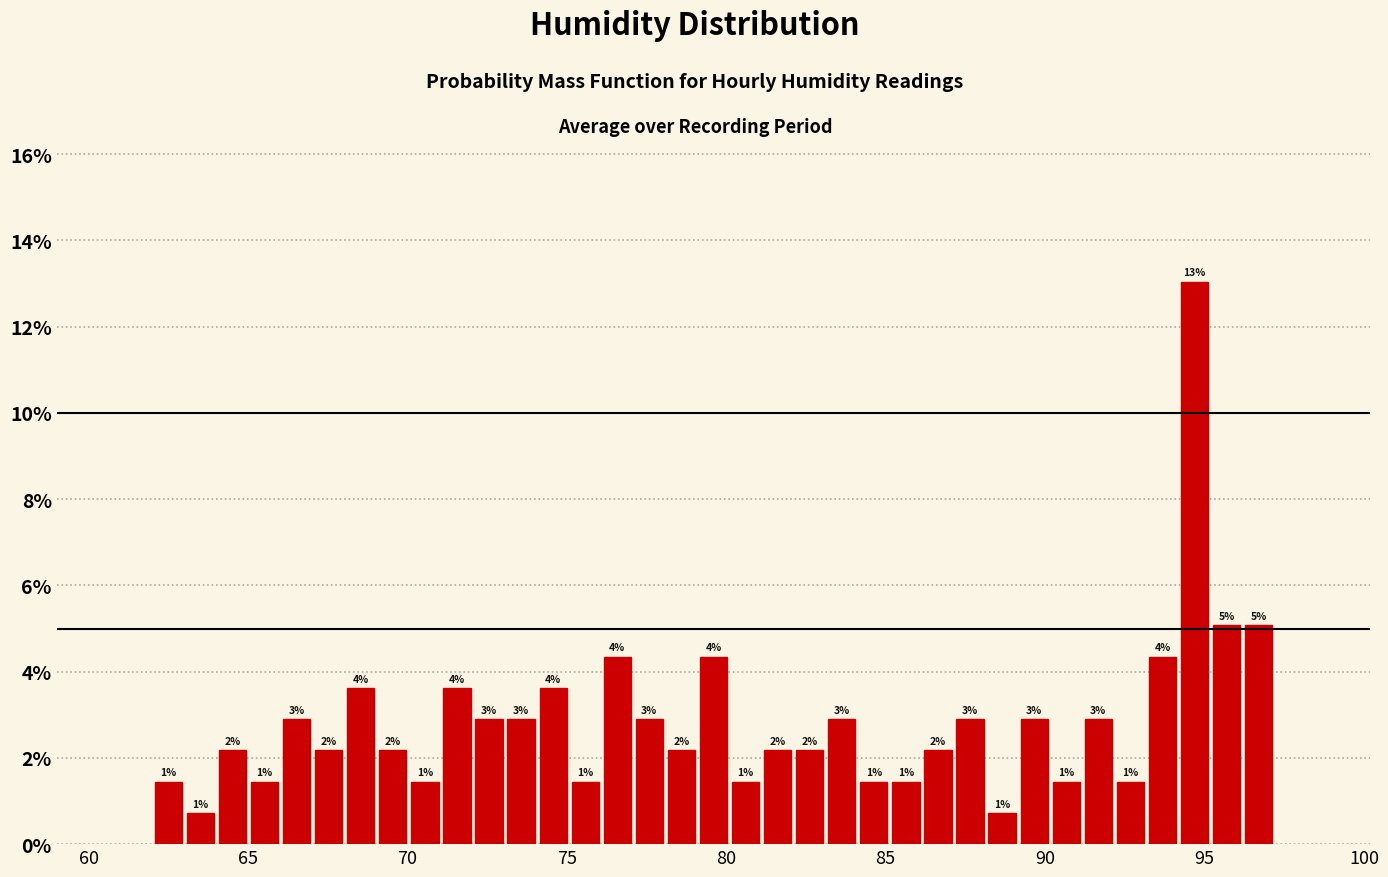

Read against the x-axis, roughly where is the centre of the tallest bar?

94.5